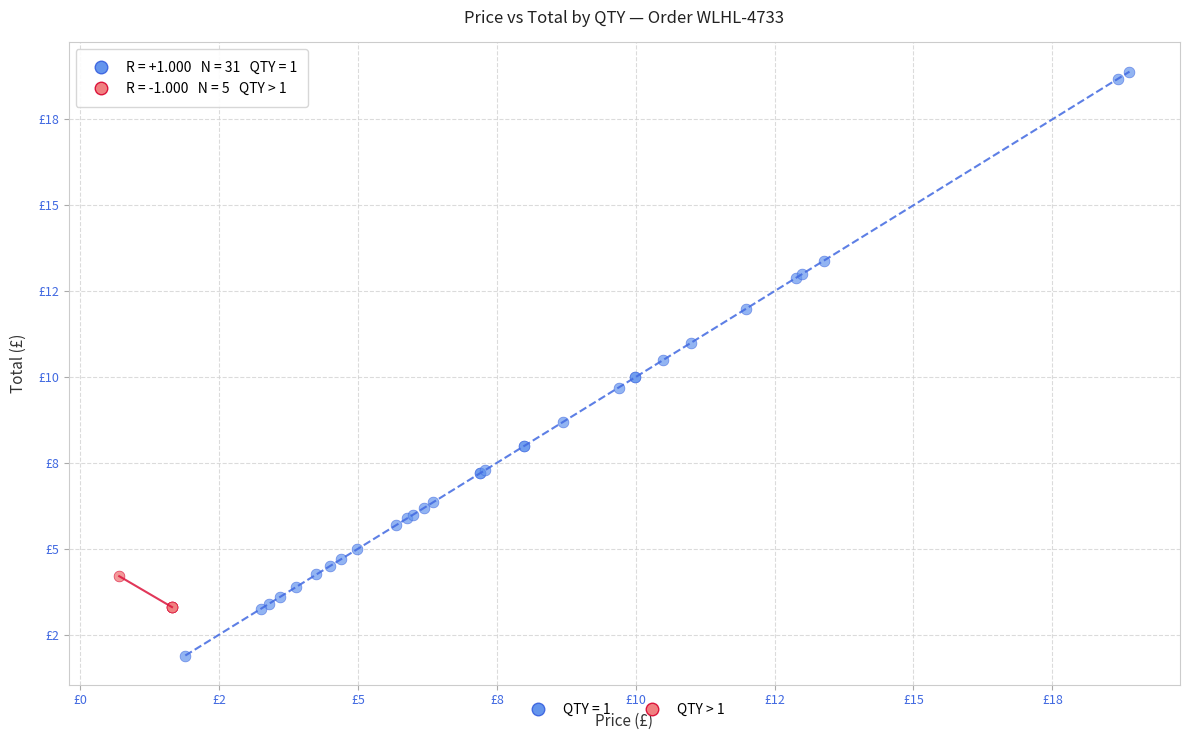

What are all the series names shown in the legend?

QTY = 1, QTY > 1